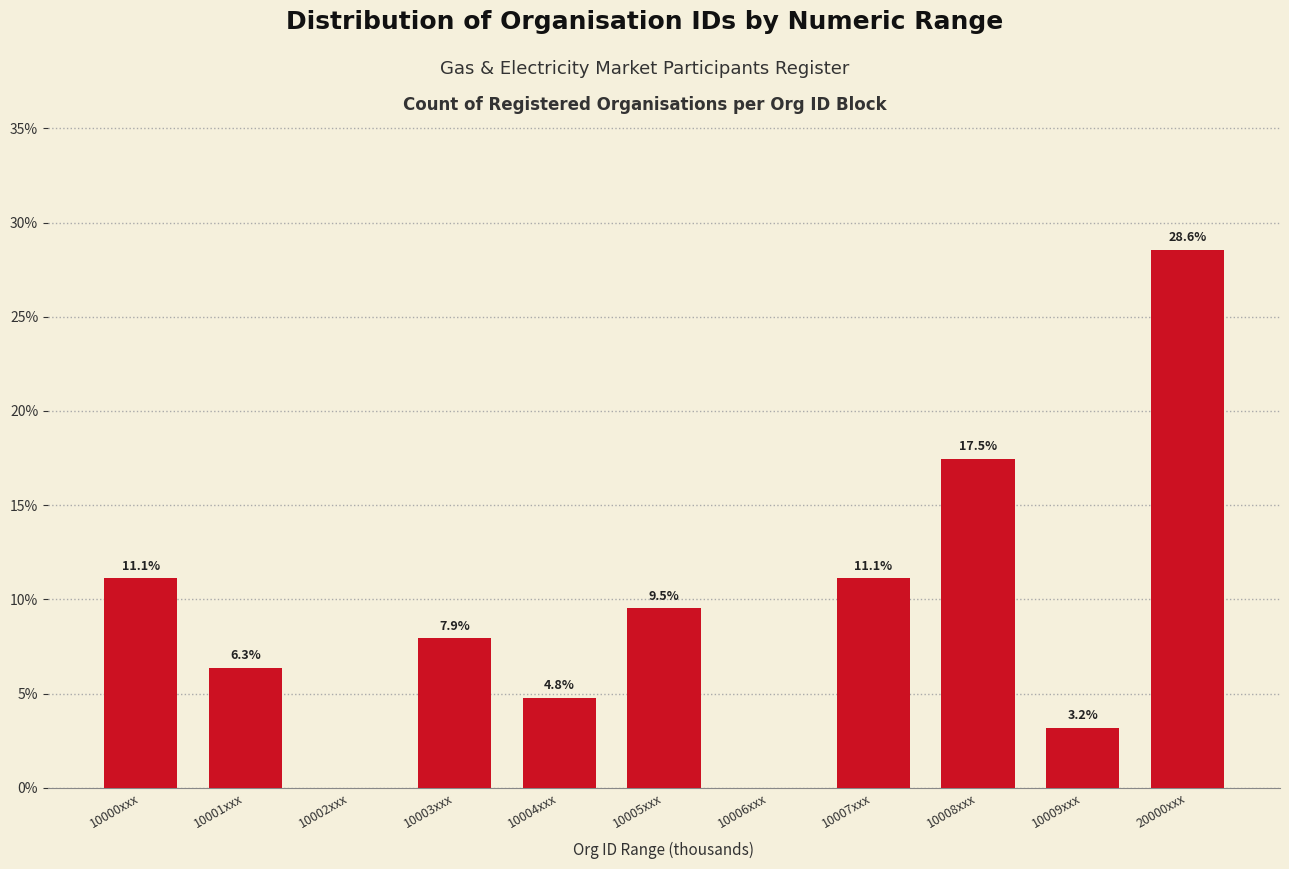

Reading left to right, transcribe all the data shown in this chart.

10000xxx=11.1	10001xxx=6.3	10002xxx=0.0	10003xxx=7.9	10004xxx=4.8	10005xxx=9.5	10006xxx=0.0	10007xxx=11.1	10008xxx=17.5	10009xxx=3.2	20000xxx=28.6